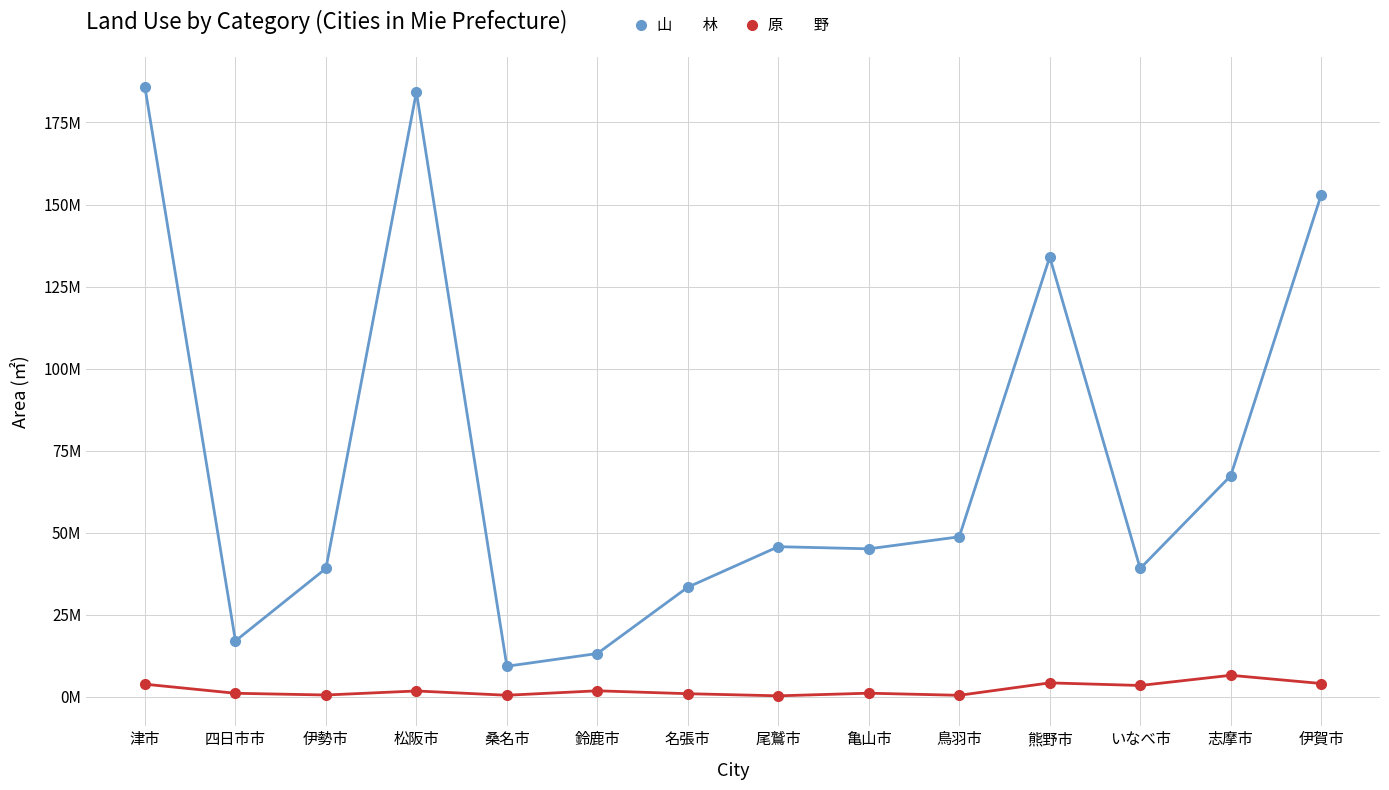

Which label corresponds to the smallest value in the chart?

尾鷲市